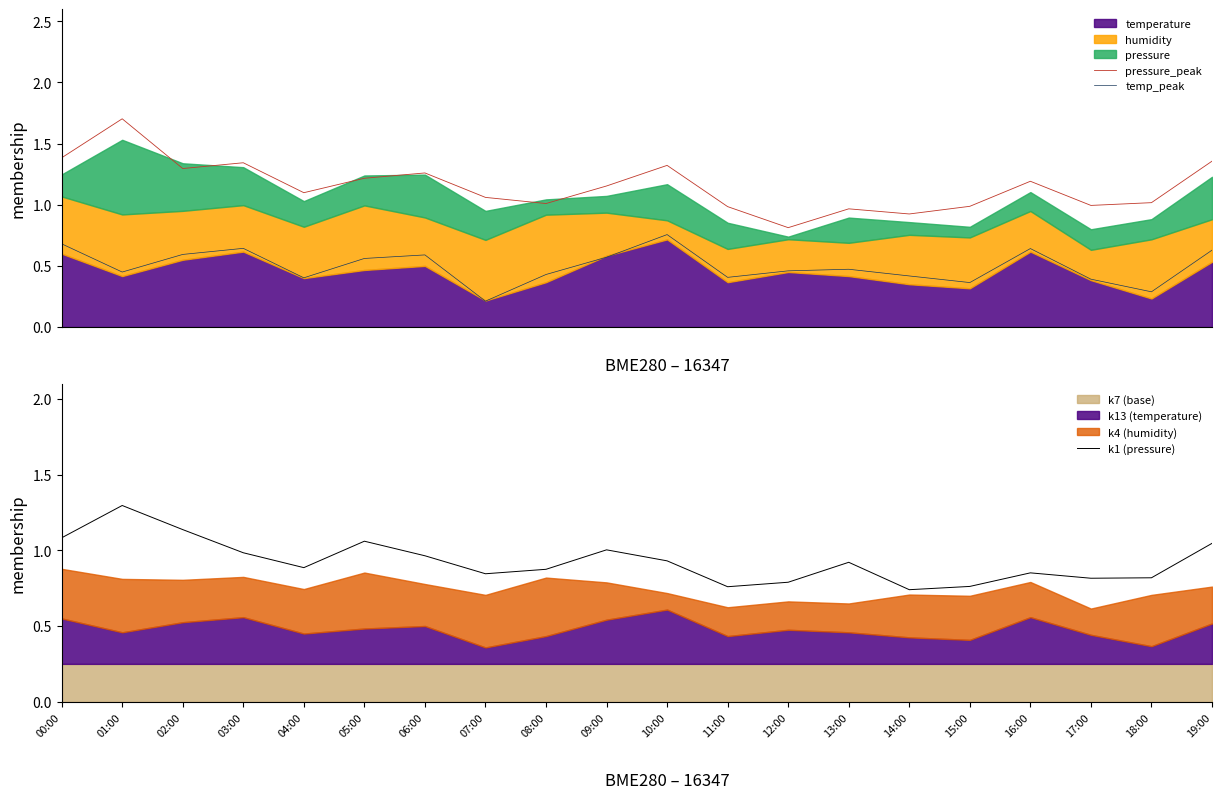

Between 11:00 and 16:00, which series saw the biggest shift?

temp_peak